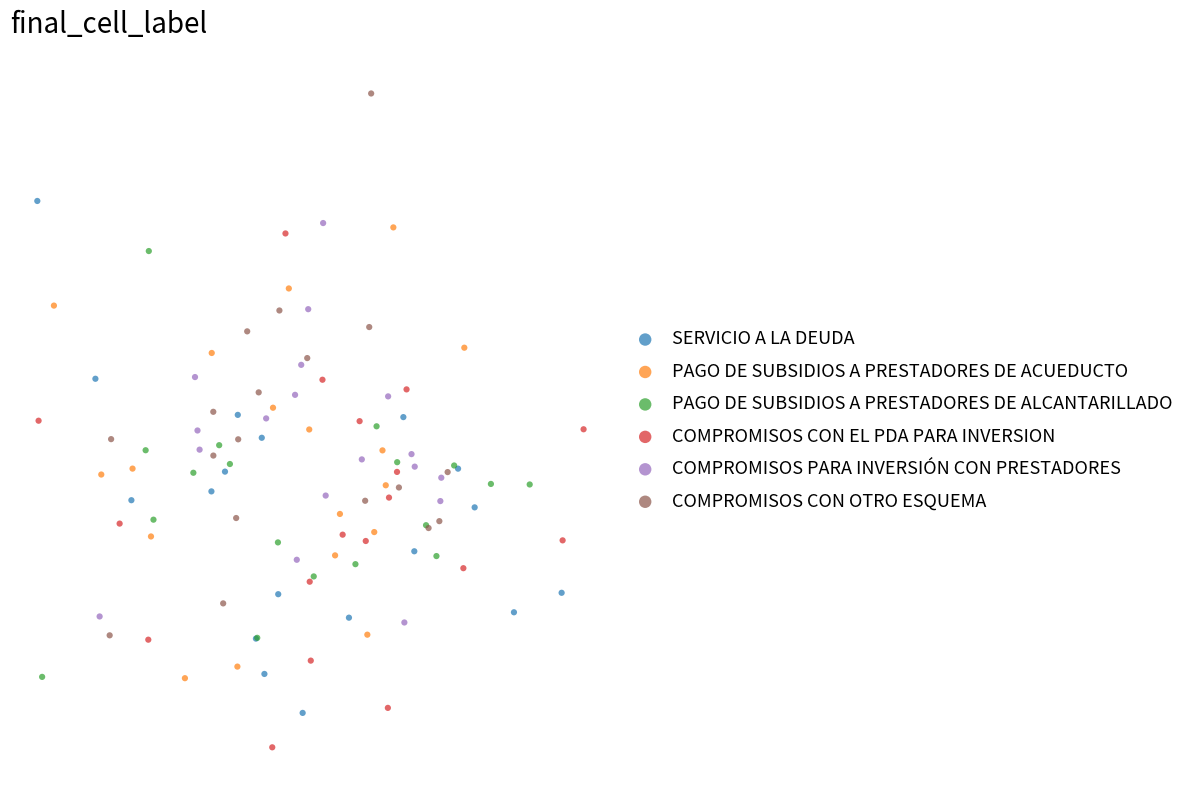

What are all the series names shown in the legend?

SERVICIO A LA DEUDA, PAGO DE SUBSIDIOS A PRESTADORES DE ACUEDUCTO, PAGO DE SUBSIDIOS A PRESTADORES DE ALCANTARILLADO, COMPROMISOS CON EL PDA PARA INVERSION, COMPROMISOS PARA INVERSIÓN CON PRESTADORES, COMPROMISOS CON OTRO ESQUEMA